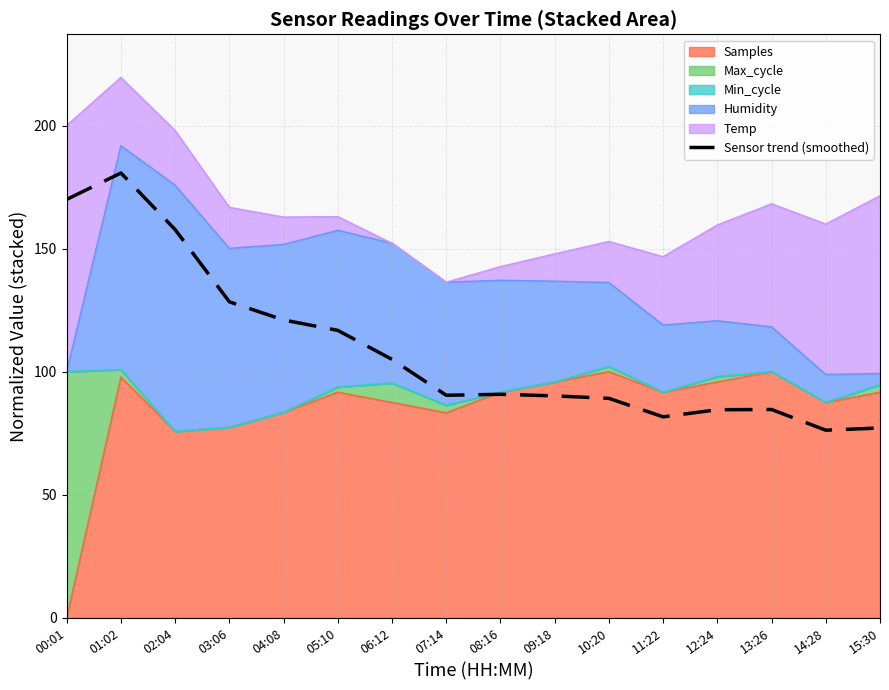

What is the difference between the values at 15:30 and 11:22?

4.5